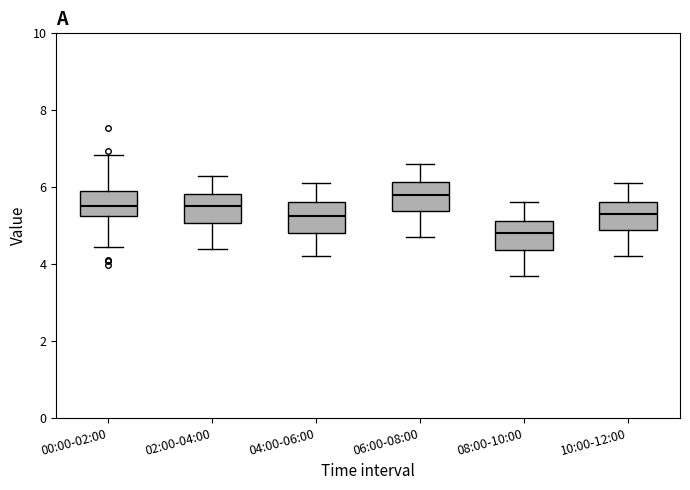

Where does the lower whisker of the box for 04:00-06:00 end on the y-axis? The values are not printed on the chart, so give them approximately, as read against the axis.

4.2